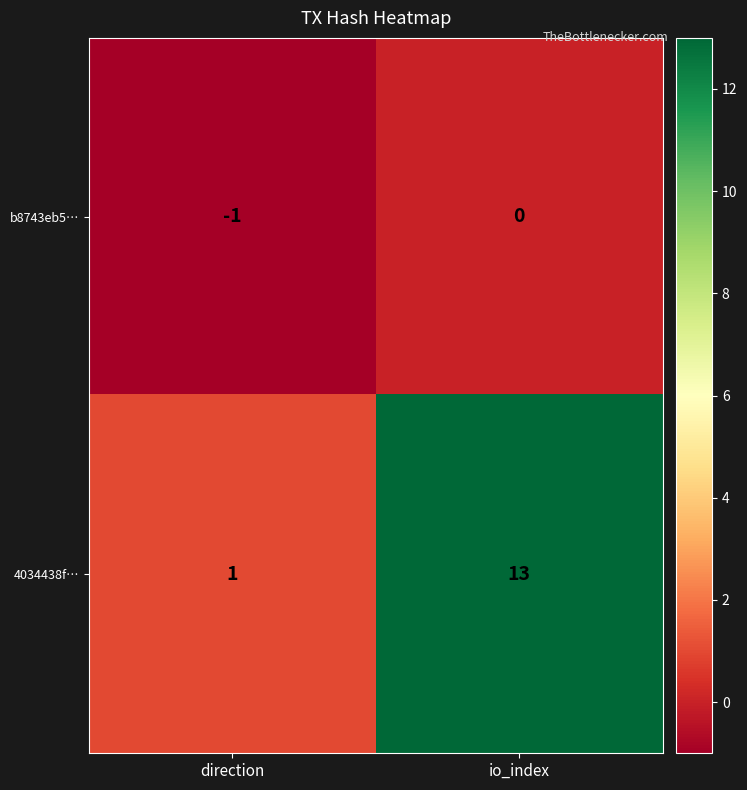

Which label corresponds to the largest value in the chart?

io_index